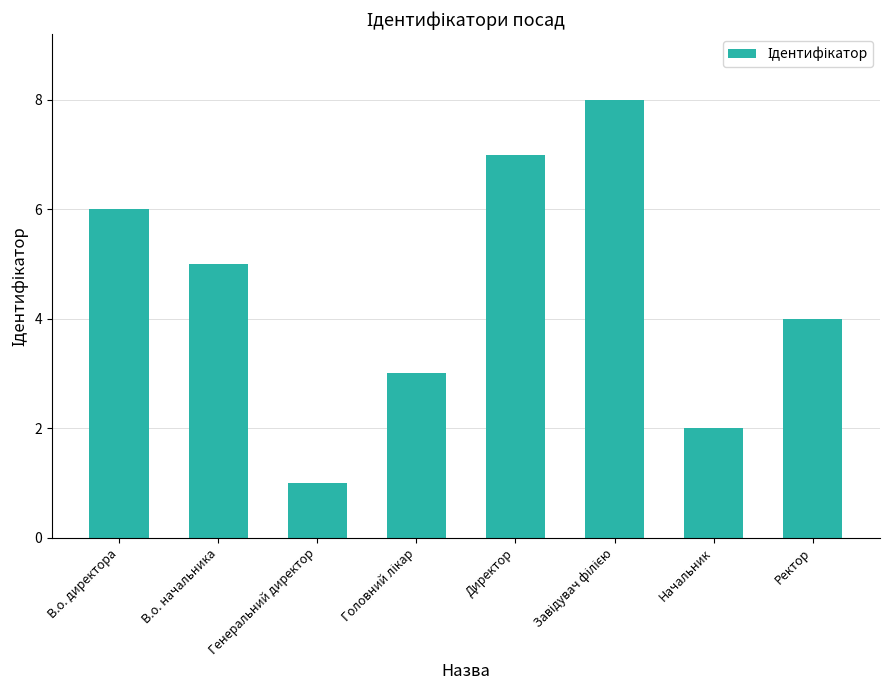

At which label is the value closest to 4?

Ректор